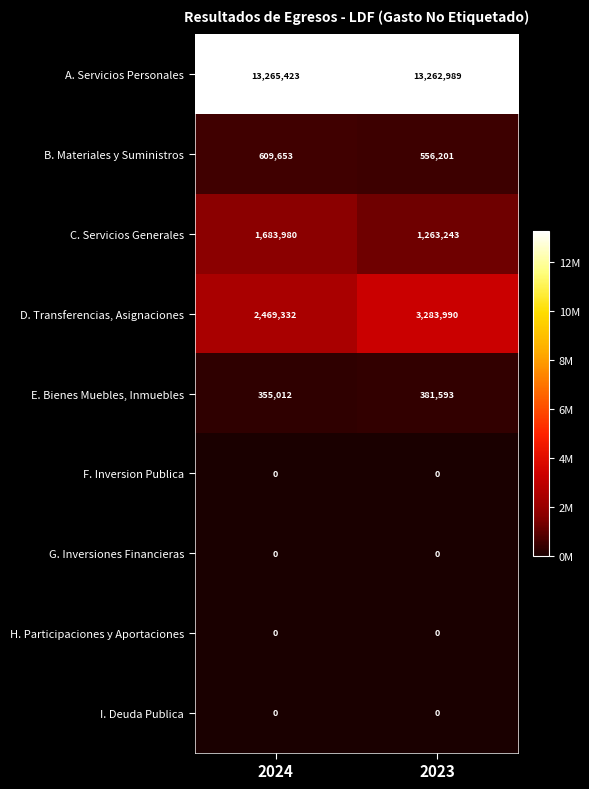

Which series has the largest total across all categories?

A. Servicios Personales